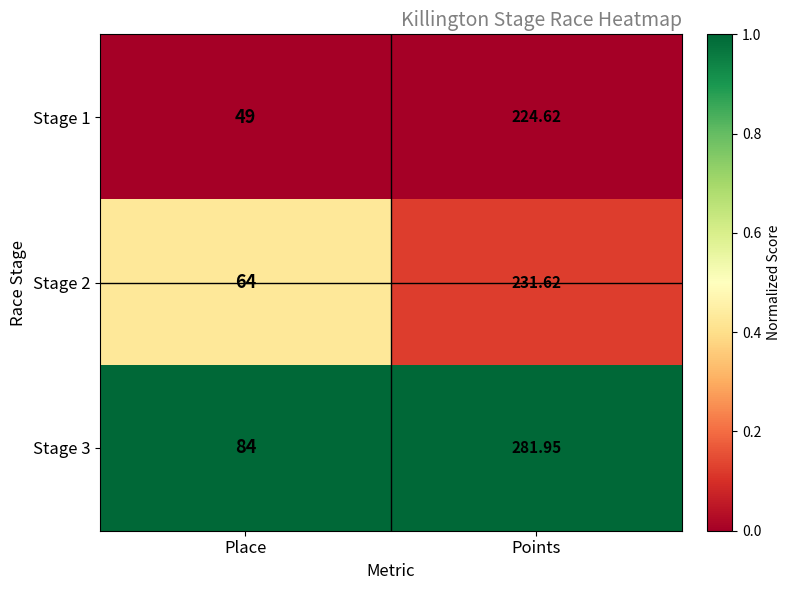

Which series has the largest total across all categories?

Stage 3